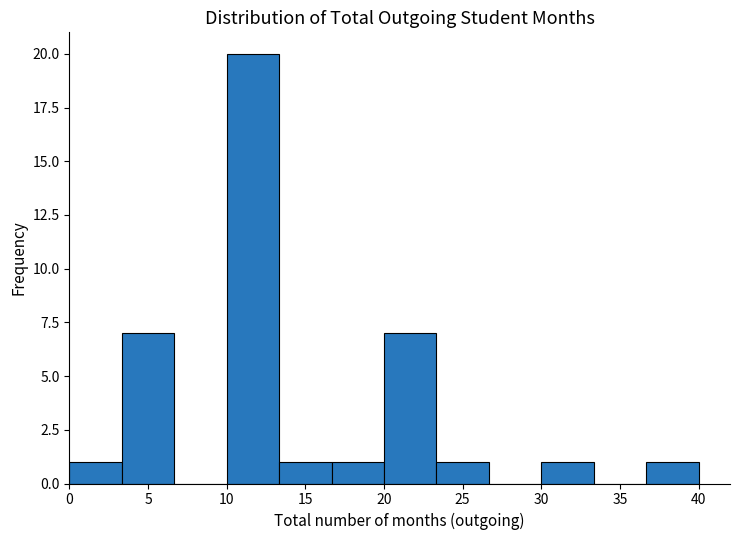

Over which range of the x-axis is the bar tallest?

10.0 to 13.5